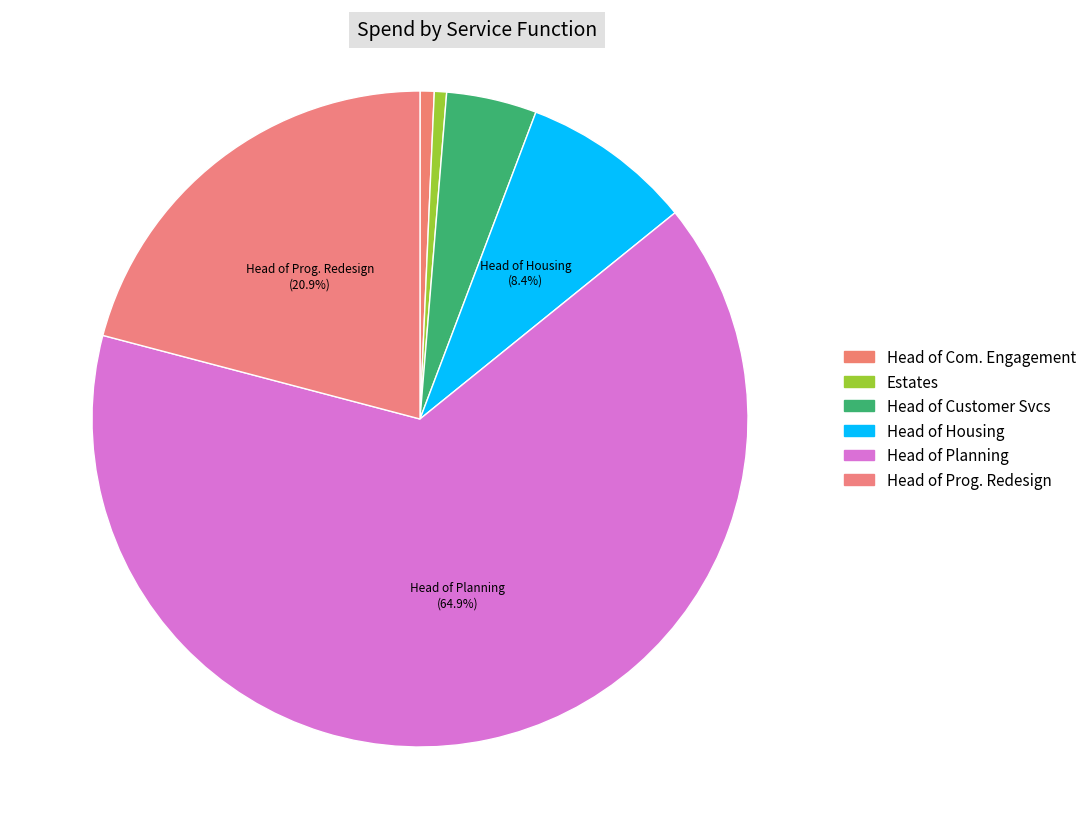

How many segments does this pie chart have?

6